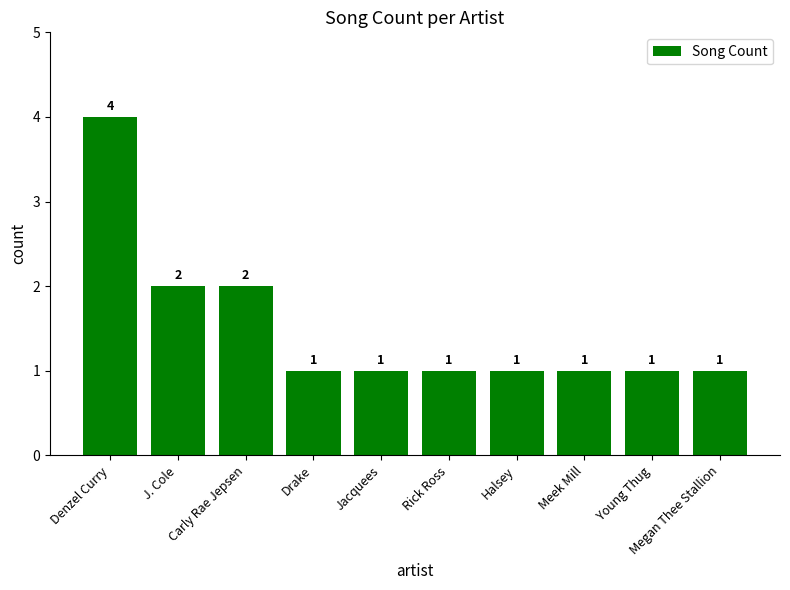

True or false: the data shows 1 at Megan Thee Stallion.

True